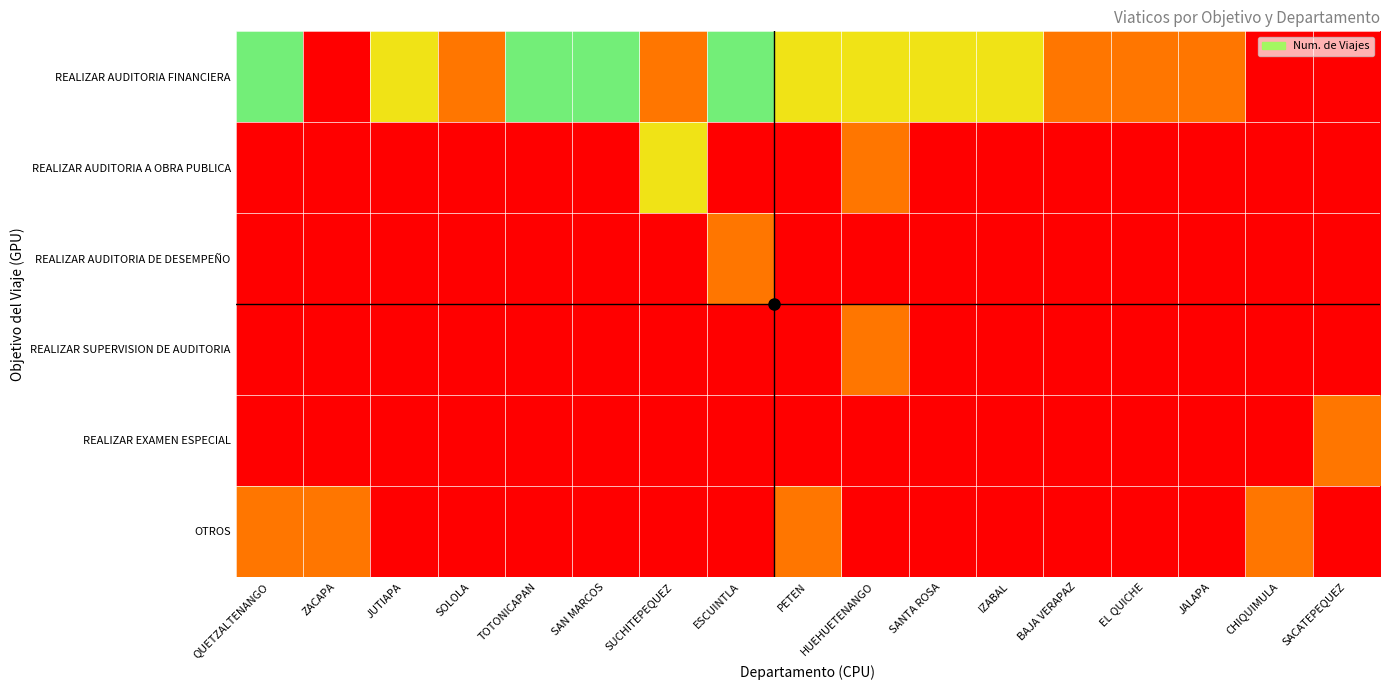

Reading left to right, what are all the values shown in this chart?

REALIZAR AUDITORIA FINANCIERA: QUETZALTENANGO=3	ZACAPA=0	JUTIAPA=2	SOLOLA=1	TOTONICAPAN=3	SAN MARCOS=3	SUCHITEPEQUEZ=1	ESCUINTLA=3	PETEN=2	HUEHUETENANGO=2	SANTA ROSA=2	IZABAL=2	BAJA VERAPAZ=1	EL QUICHE=1	JALAPA=1	CHIQUIMULA=0	SACATEPEQUEZ=0
REALIZAR AUDITORIA A OBRA PUBLICA: QUETZALTENANGO=0	ZACAPA=0	JUTIAPA=0	SOLOLA=0	TOTONICAPAN=0	SAN MARCOS=0	SUCHITEPEQUEZ=2	ESCUINTLA=0	PETEN=0	HUEHUETENANGO=1	SANTA ROSA=0	IZABAL=0	BAJA VERAPAZ=0	EL QUICHE=0	JALAPA=0	CHIQUIMULA=0	SACATEPEQUEZ=0
REALIZAR AUDITORIA DE DESEMPEÑO: QUETZALTENANGO=0	ZACAPA=0	JUTIAPA=0	SOLOLA=0	TOTONICAPAN=0	SAN MARCOS=0	SUCHITEPEQUEZ=0	ESCUINTLA=1	PETEN=0	HUEHUETENANGO=0	SANTA ROSA=0	IZABAL=0	BAJA VERAPAZ=0	EL QUICHE=0	JALAPA=0	CHIQUIMULA=0	SACATEPEQUEZ=0
REALIZAR SUPERVISION DE AUDITORIA: QUETZALTENANGO=0	ZACAPA=0	JUTIAPA=0	SOLOLA=0	TOTONICAPAN=0	SAN MARCOS=0	SUCHITEPEQUEZ=0	ESCUINTLA=0	PETEN=0	HUEHUETENANGO=1	SANTA ROSA=0	IZABAL=0	BAJA VERAPAZ=0	EL QUICHE=0	JALAPA=0	CHIQUIMULA=0	SACATEPEQUEZ=0
REALIZAR EXAMEN ESPECIAL: QUETZALTENANGO=0	ZACAPA=0	JUTIAPA=0	SOLOLA=0	TOTONICAPAN=0	SAN MARCOS=0	SUCHITEPEQUEZ=0	ESCUINTLA=0	PETEN=0	HUEHUETENANGO=0	SANTA ROSA=0	IZABAL=0	BAJA VERAPAZ=0	EL QUICHE=0	JALAPA=0	CHIQUIMULA=0	SACATEPEQUEZ=1
OTROS: QUETZALTENANGO=1	ZACAPA=1	JUTIAPA=0	SOLOLA=0	TOTONICAPAN=0	SAN MARCOS=0	SUCHITEPEQUEZ=0	ESCUINTLA=0	PETEN=1	HUEHUETENANGO=0	SANTA ROSA=0	IZABAL=0	BAJA VERAPAZ=0	EL QUICHE=0	JALAPA=0	CHIQUIMULA=1	SACATEPEQUEZ=0